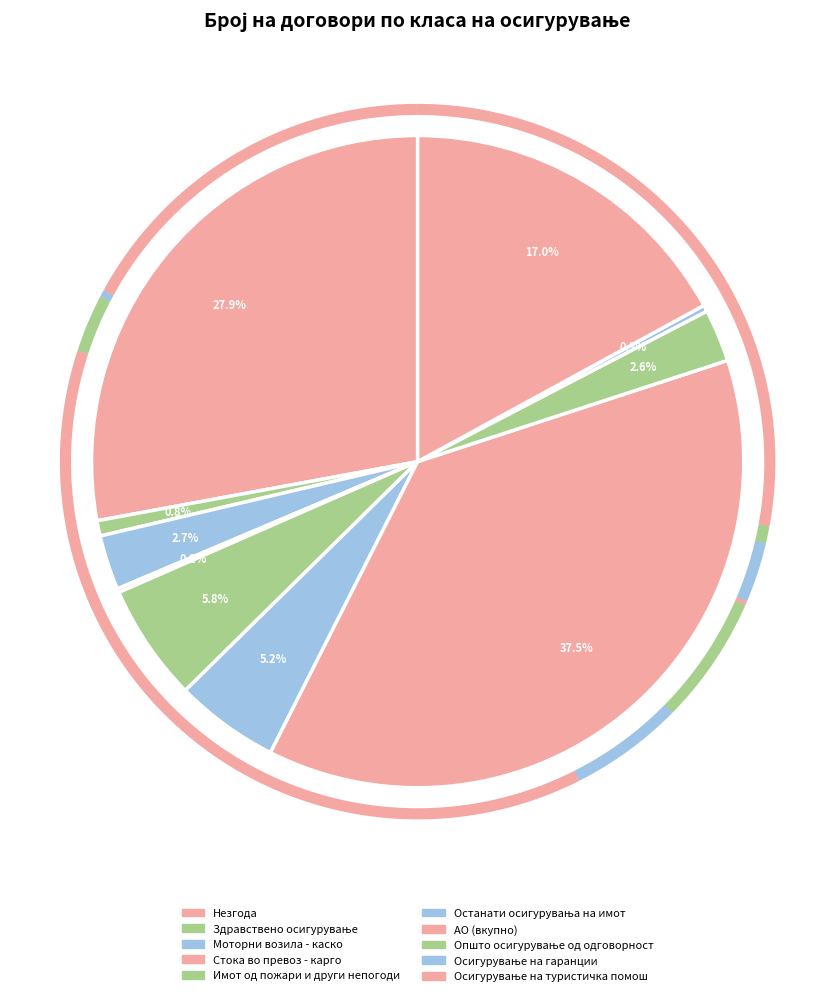

Which category has the biggest portion of the pie?

АО (вкупно)